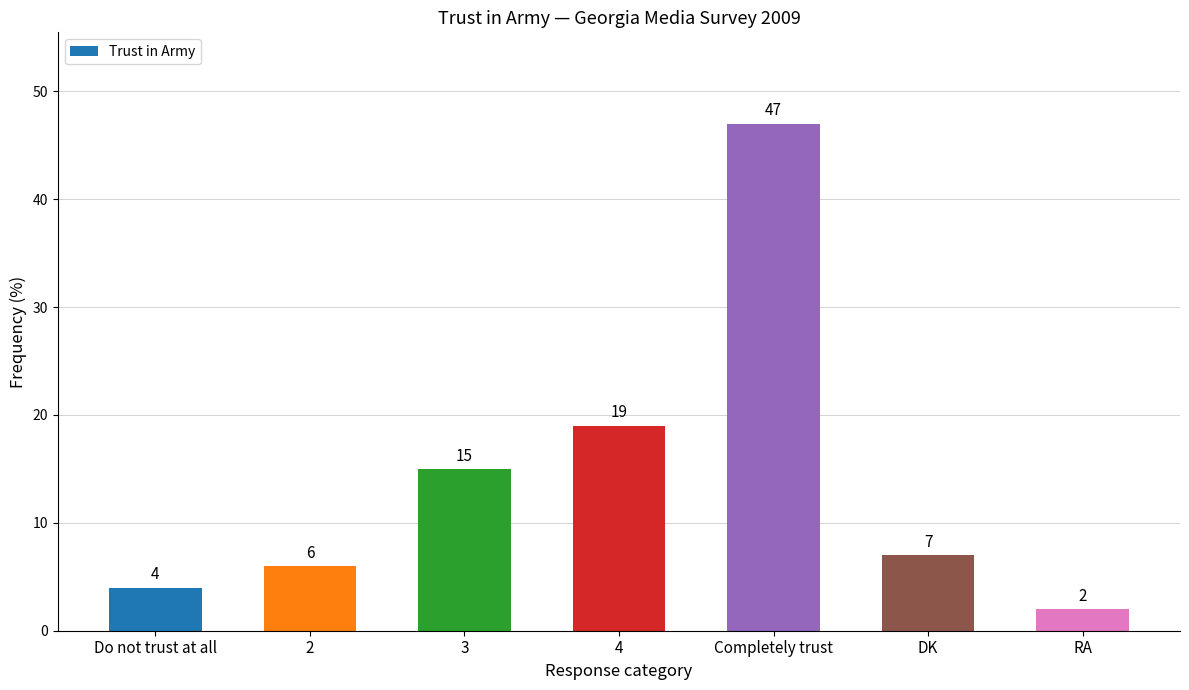

Where is the data nearest to the value 24?

4